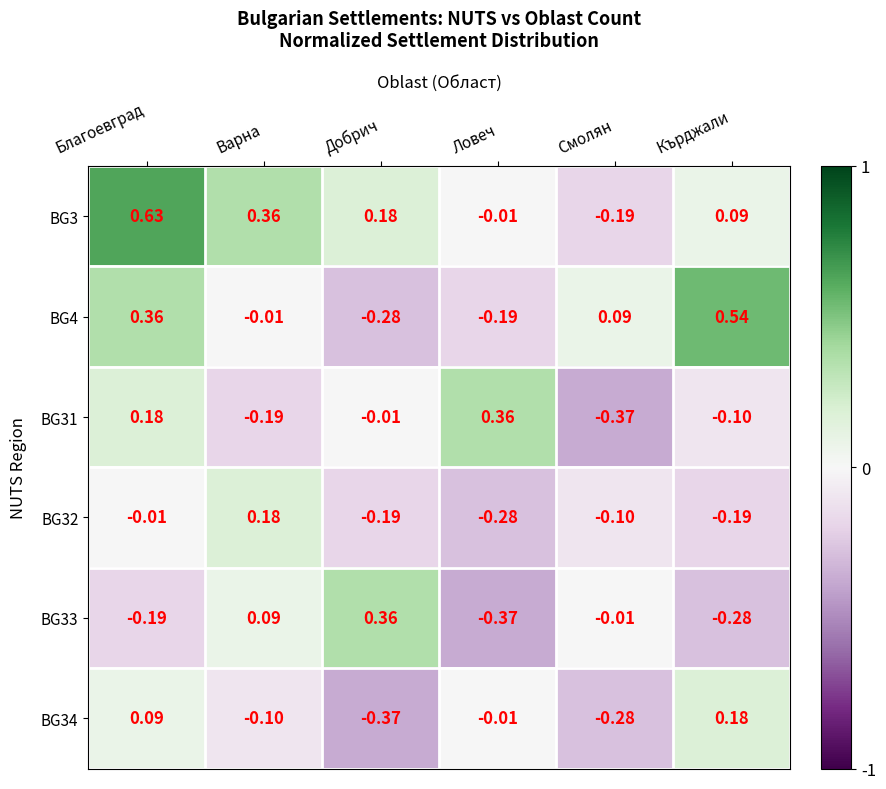

Which series changed the most between Добрич and Кърджали?

BG4